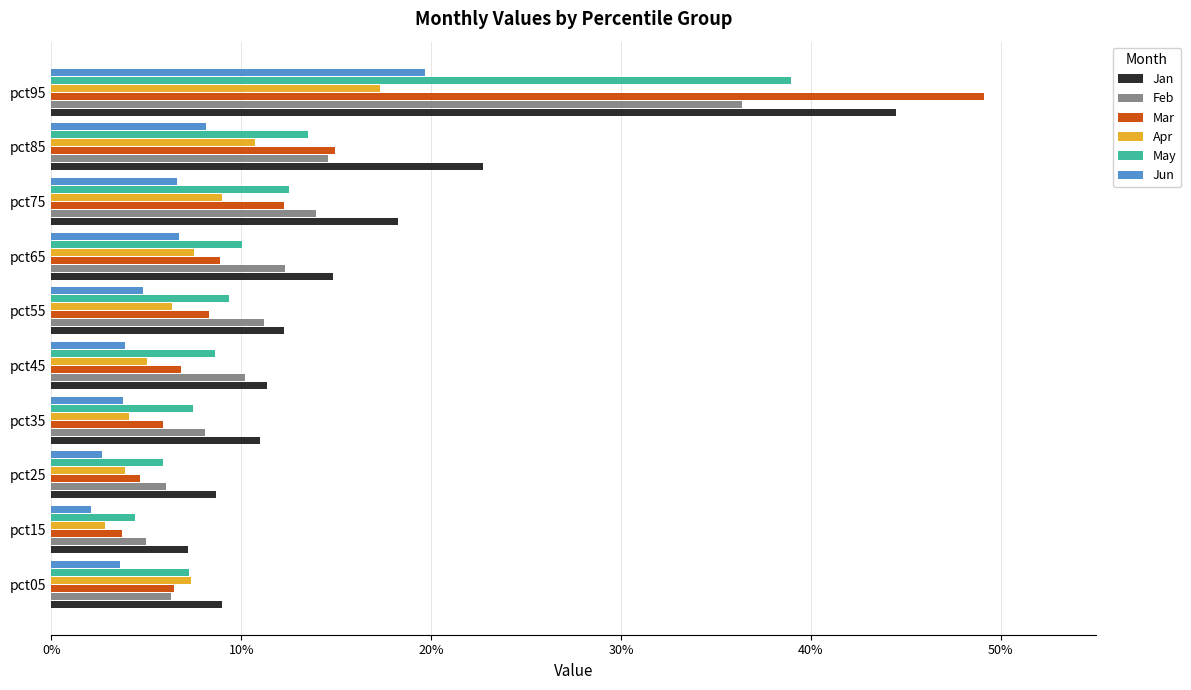

What are all the series names shown in the legend?

Jan, Feb, Mar, Apr, May, Jun